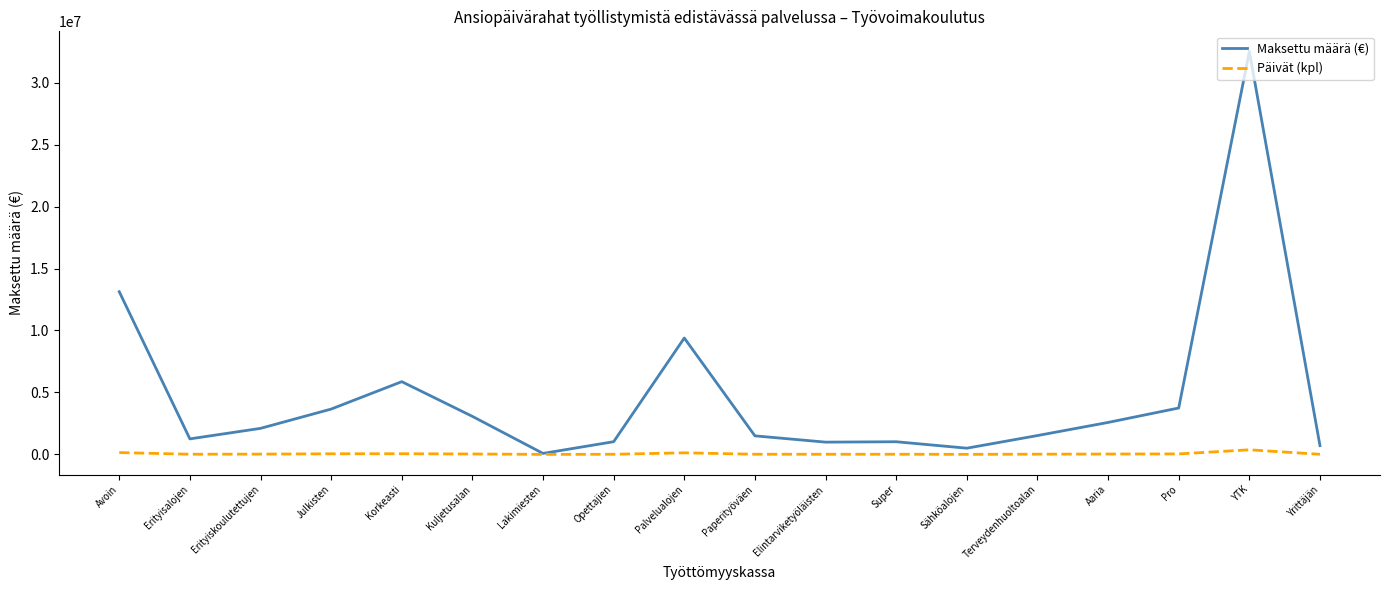

Rank the series by their maximum value, from lowest to highest.

Päivät (kpl), Maksettu määrä (€)